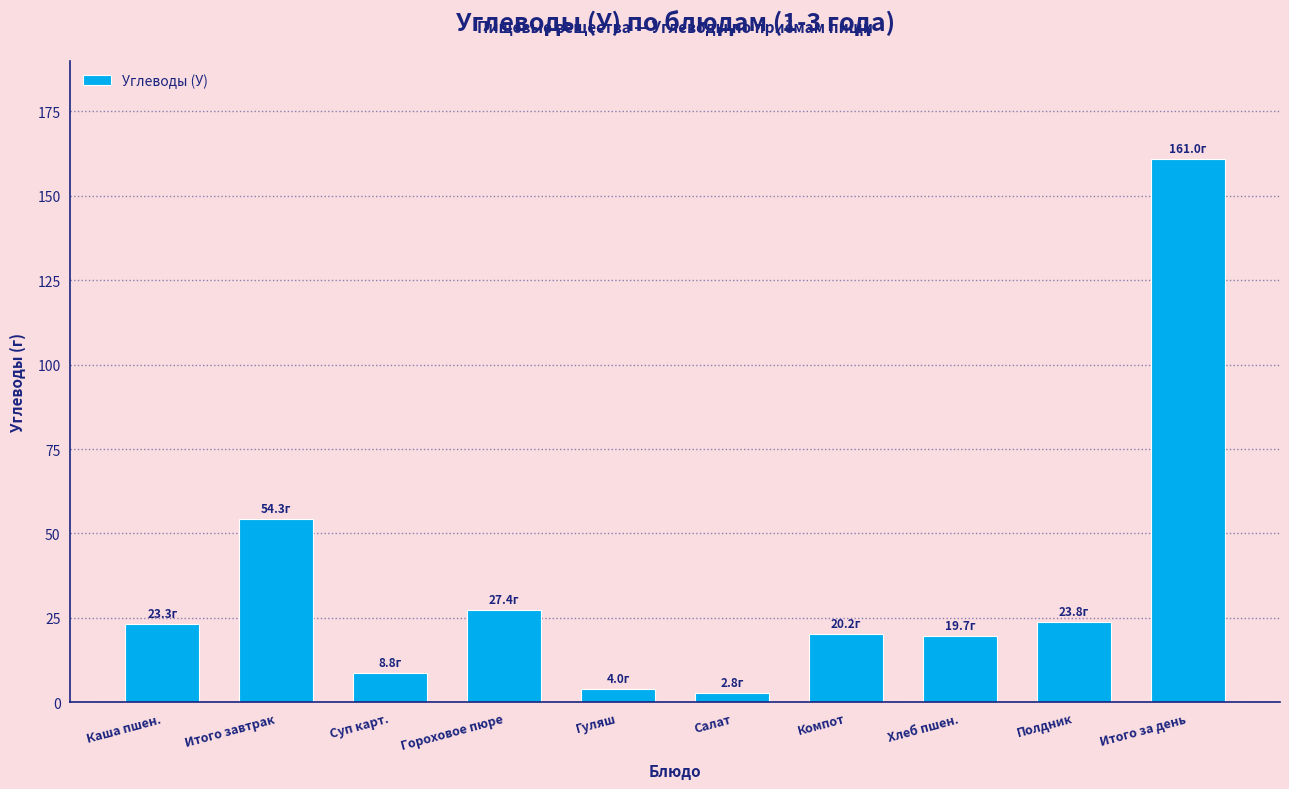

What value does the data have at Каша пшен.?

23.3